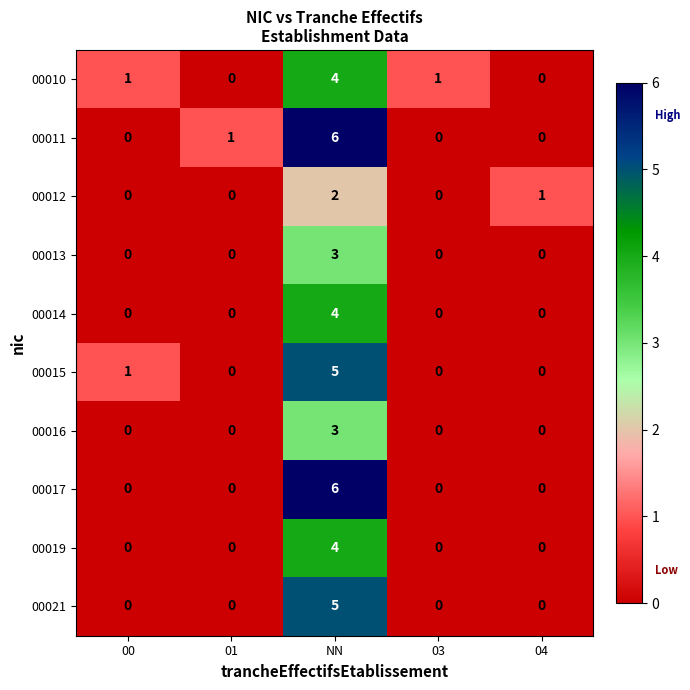

How many 00010 values are between 0 and 1?

4